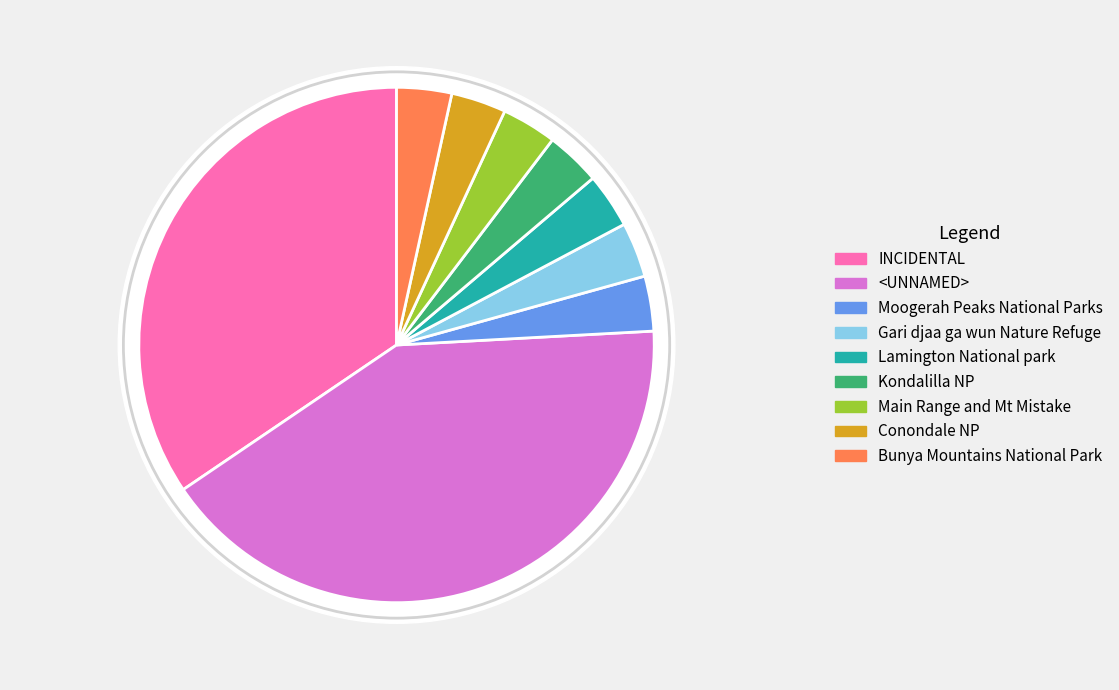

True or false: Kondalilla NP accounts for 13% of the total.

False